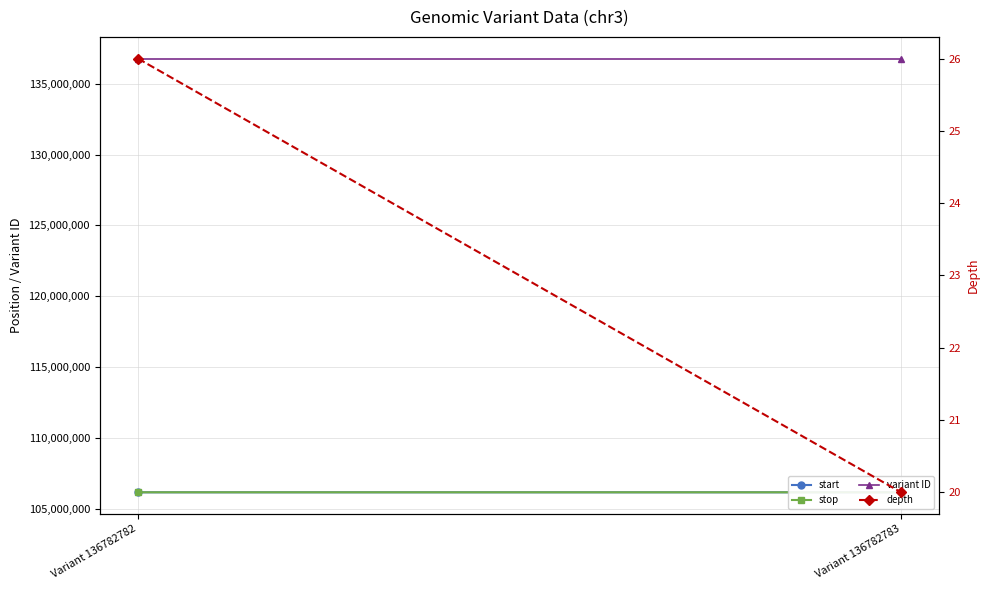

Count the number of data series in this chart.

4